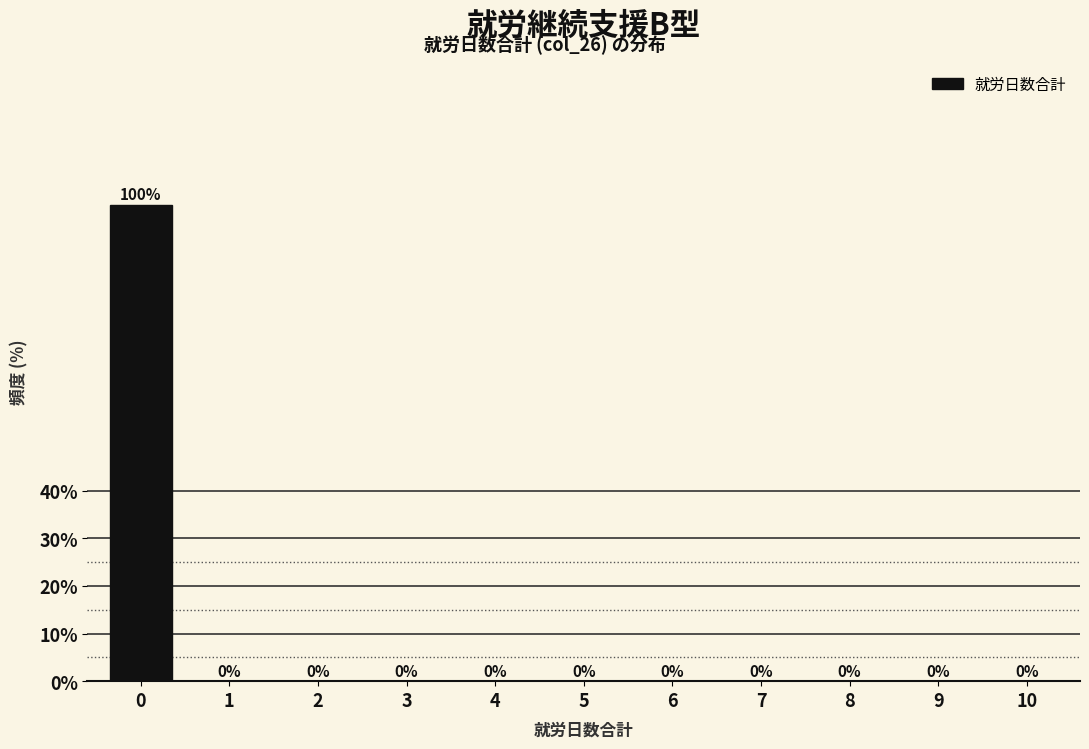

Reading left to right, transcribe all the data shown in this chart.

0=100	1=0	2=0	3=0	4=0	5=0	6=0	7=0	8=0	9=0	10=0